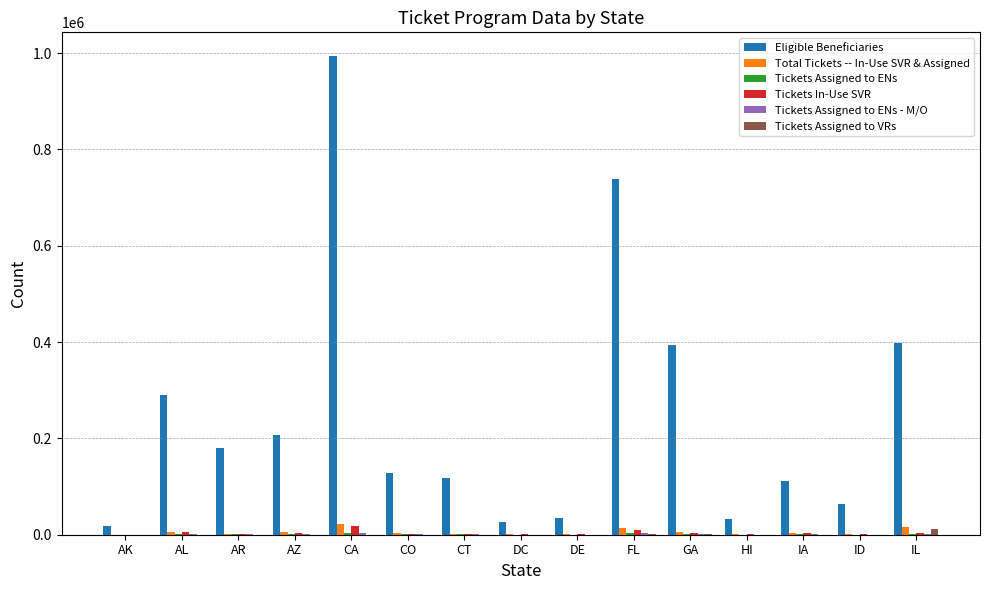

What is the greatest value displayed?

993323